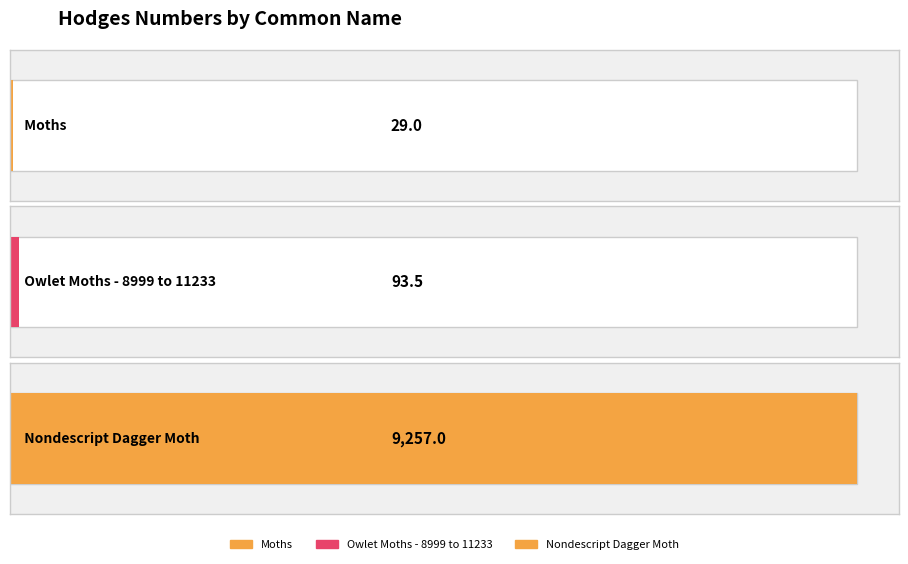

Reading left to right, list all the values displayed in this chart.

29.0	93.5	9257.0